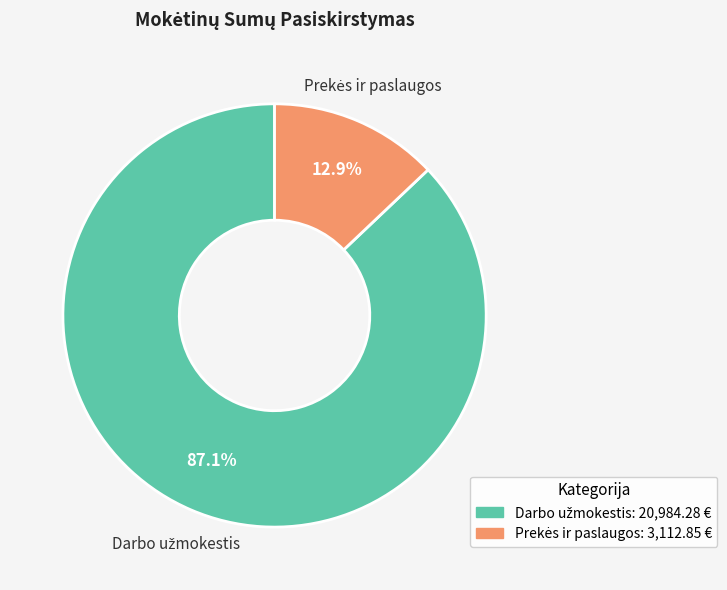

Which slice is the smallest?

Prekių ir paslaugų įsigijimo išlaidos